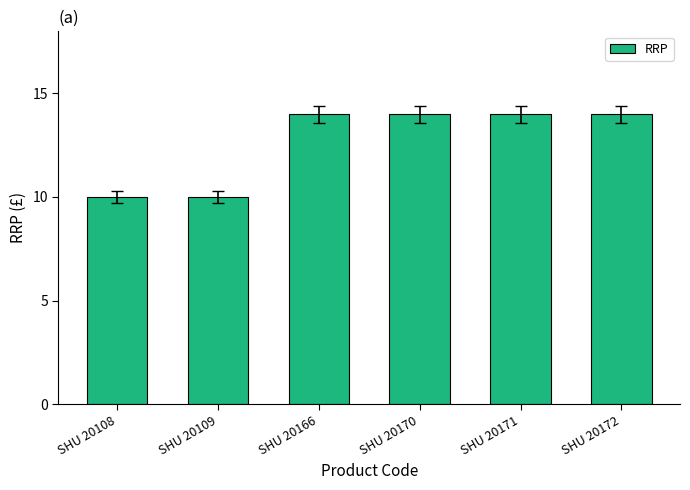

Count the number of categories in the chart.

6